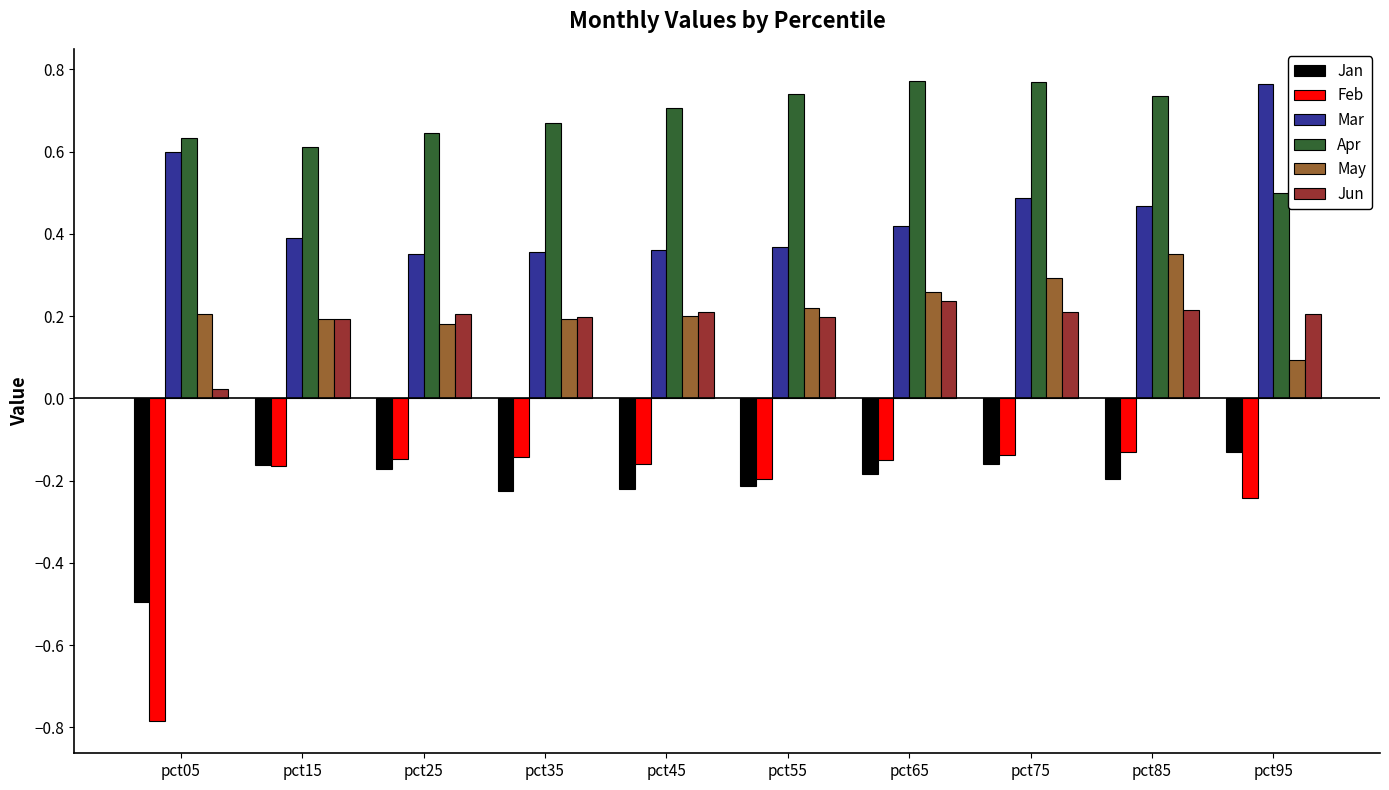

How many groups of bars are there?

10